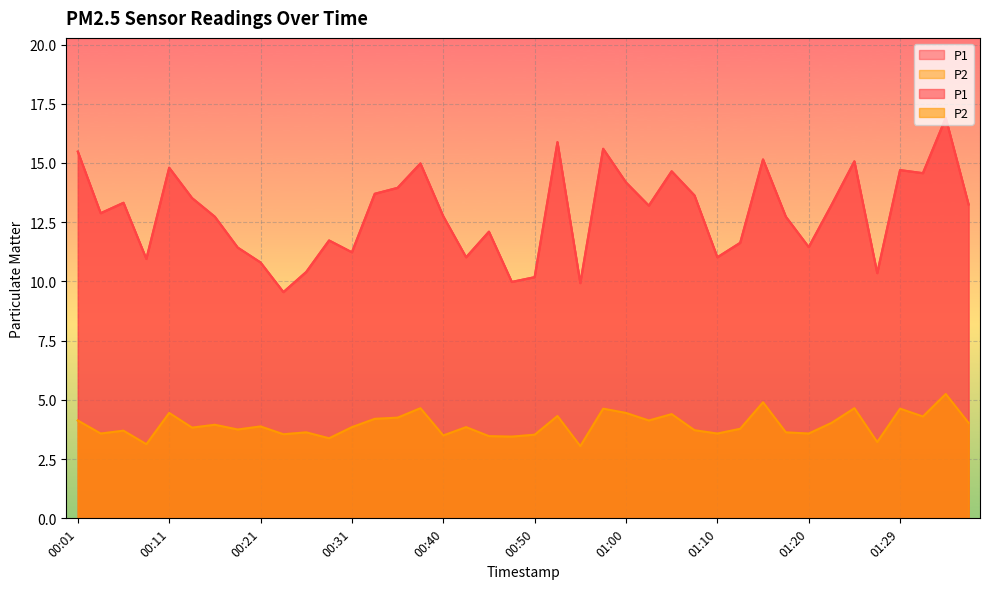

What is the value of the P2 point at the 10th from the left?

3.5